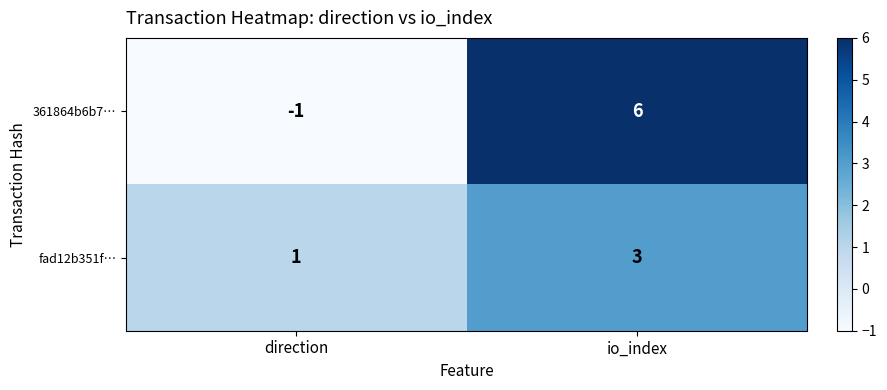

Which series has the largest range (max minus min)?

361864b6b7…